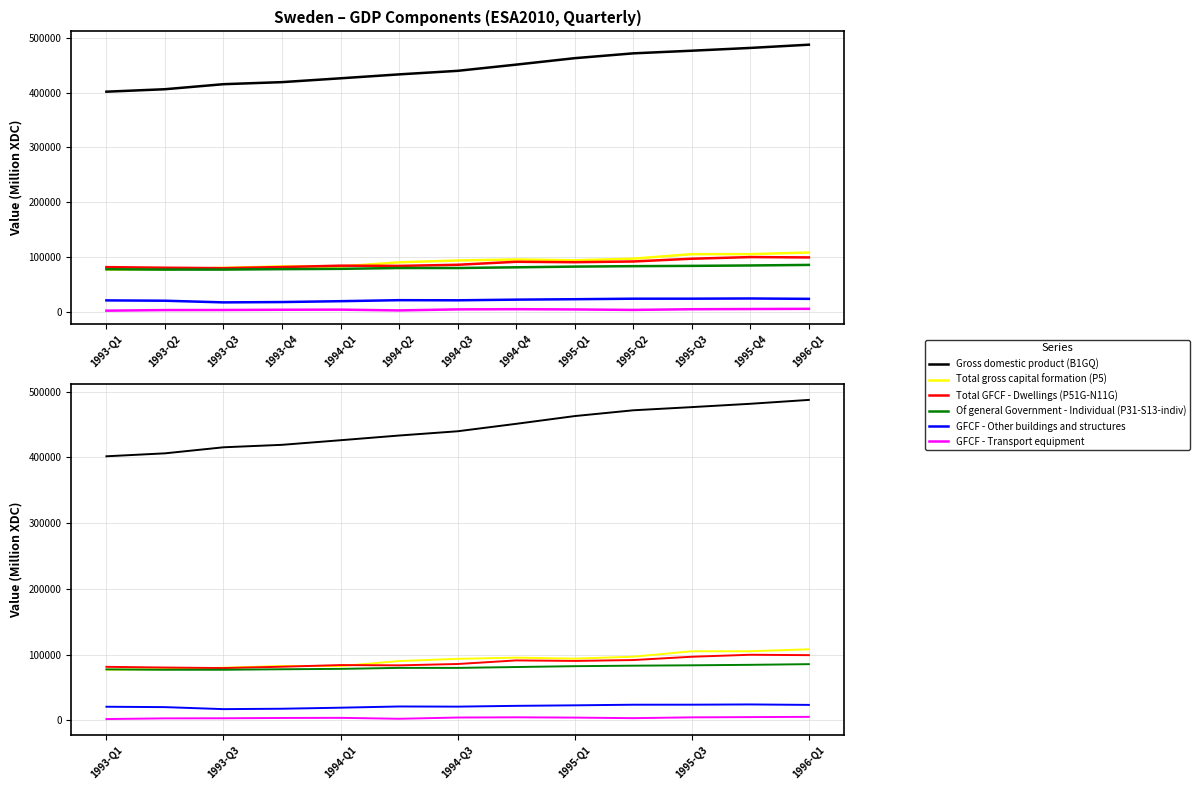

How many values in the Gross domestic product (B1GQ) series are below 439827?

6